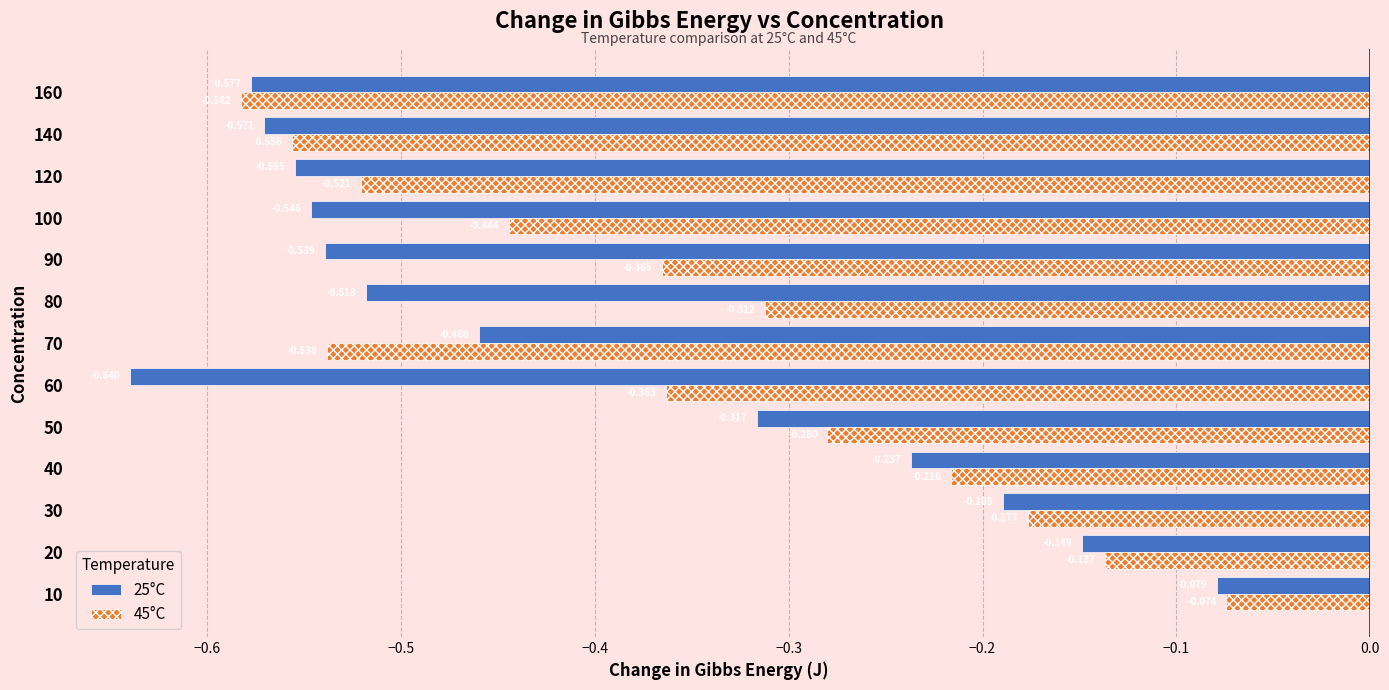

How many categories are shown in the chart?

13